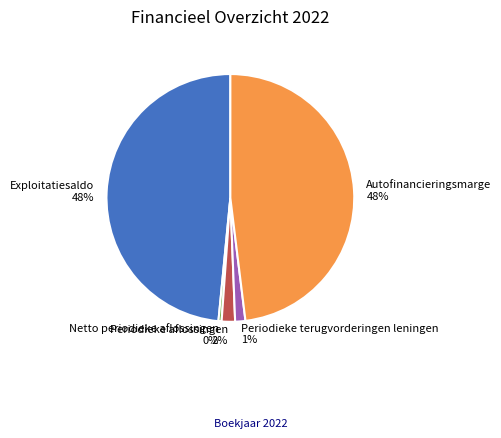

Between Periodieke terugvorderingen leningen and Autofinancieringsmarge, which is larger?

Autofinancieringsmarge